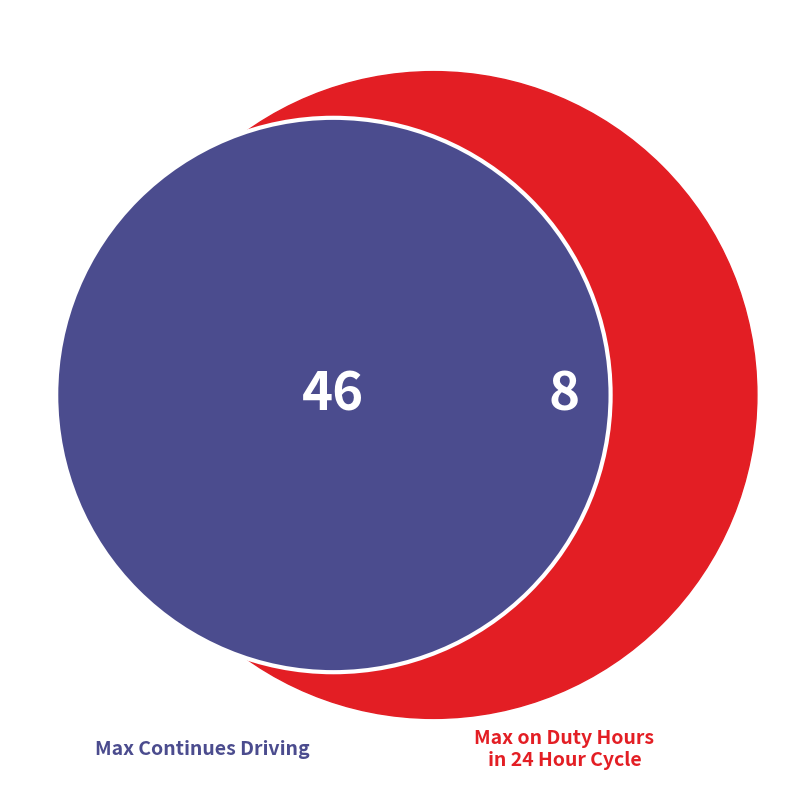

How many slices are in this pie chart?

2